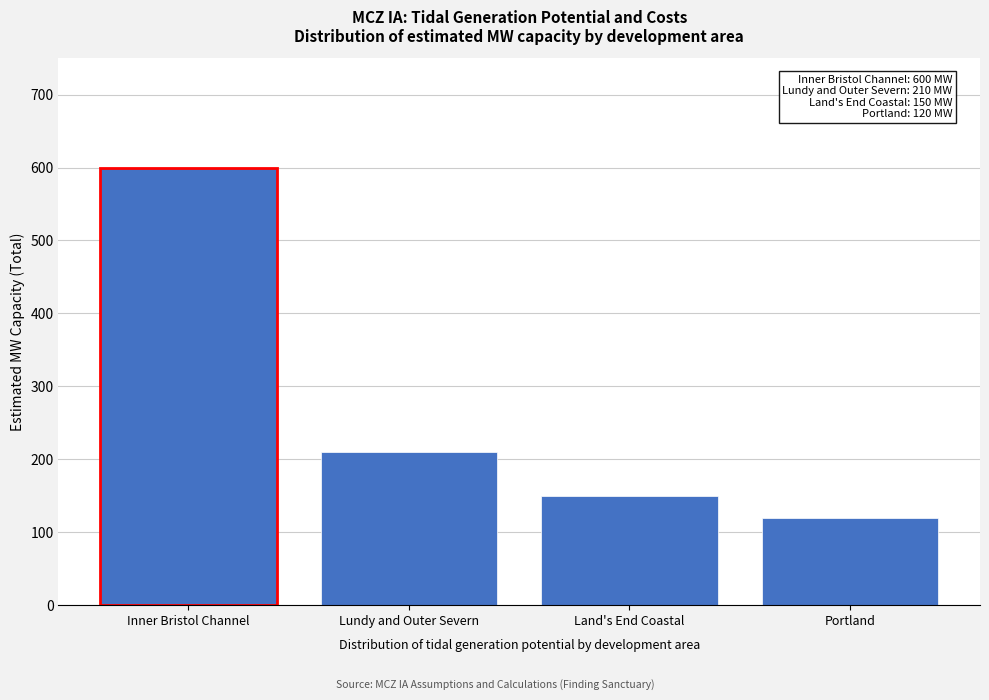

Reading right to left, list all the values displayed in this chart.

Portland=120	Land's End Coastal=150	Lundy and Outer Severn=210	Inner Bristol Channel=600